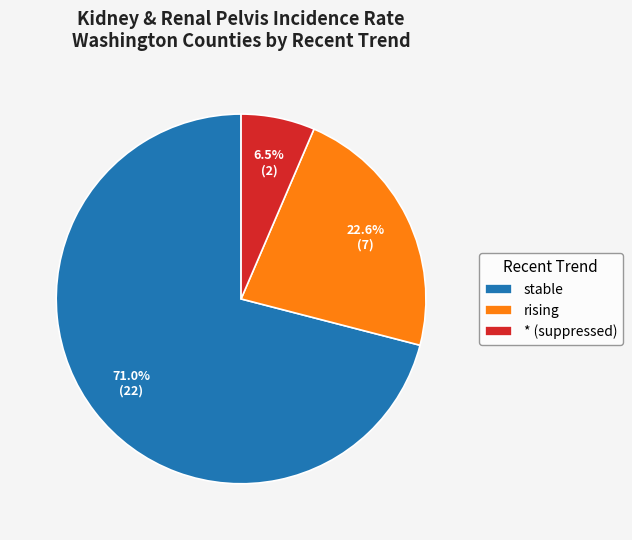

Is the sum of stable and * greater than half?

Yes